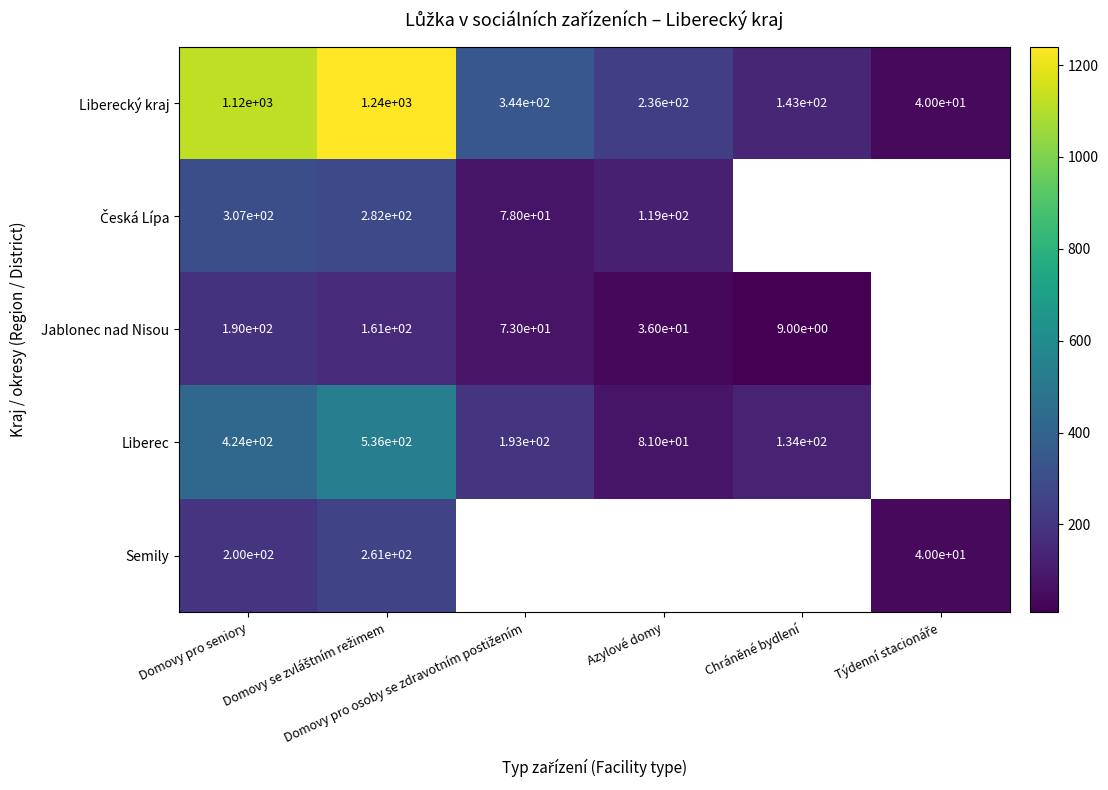

How many values in the Jablonec nad Nisou series exceed 73?

2